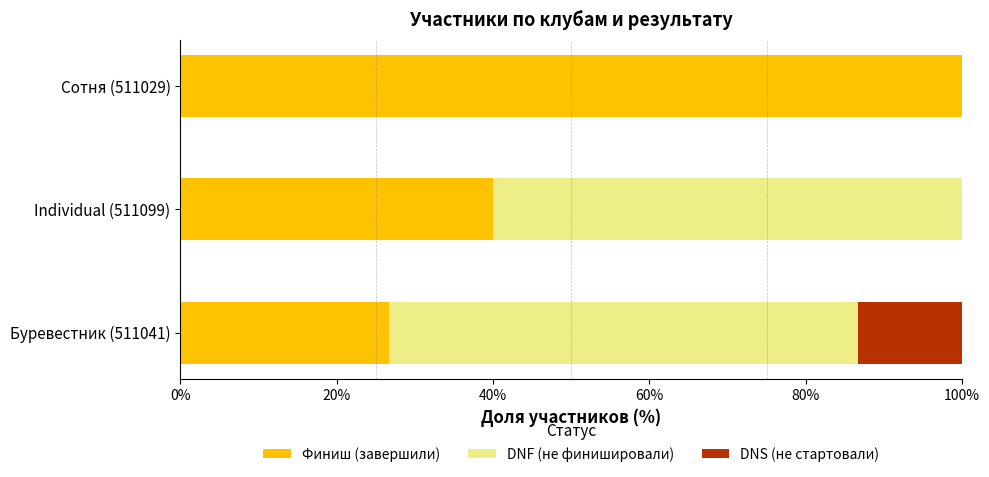

What is the total value across all series at Individual (511099)?

100.0